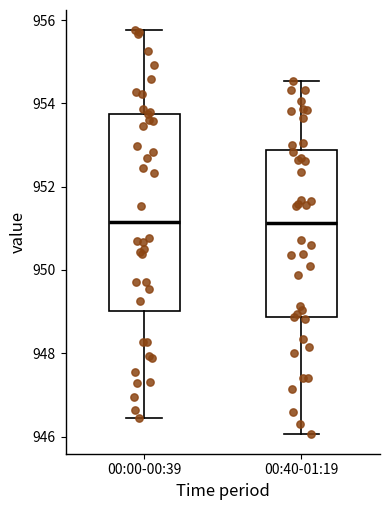

Reading left to right, transcribe this box plot: for each box, give where its median line is, the range the box spans, and where its two whiskers end, as read against the y-axis. The values are not printed on the chart, so give them approximately, as read against the axis.

00:00-00:39: median 951.2, box 949.0 to 953.8, whiskers 946.4 to 955.8
00:40-01:19: median 951.2, box 948.8 to 952.8, whiskers 946.0 to 954.6